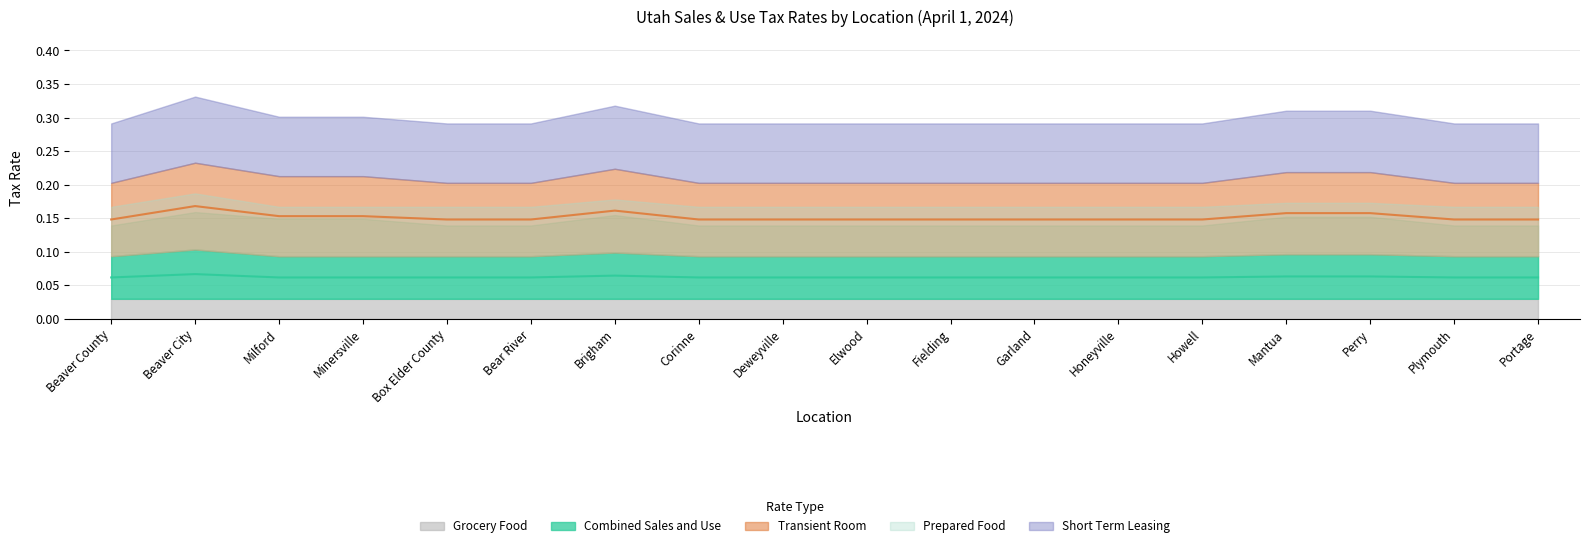

Count the number of data series in this chart.

5